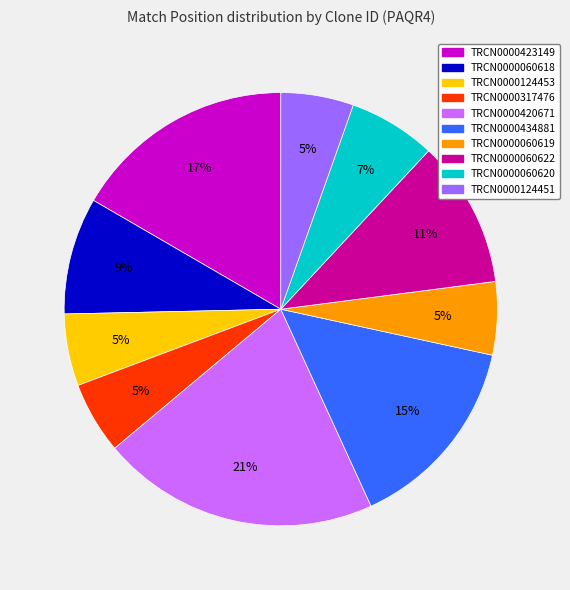

Count the number of slices in the pie.

10